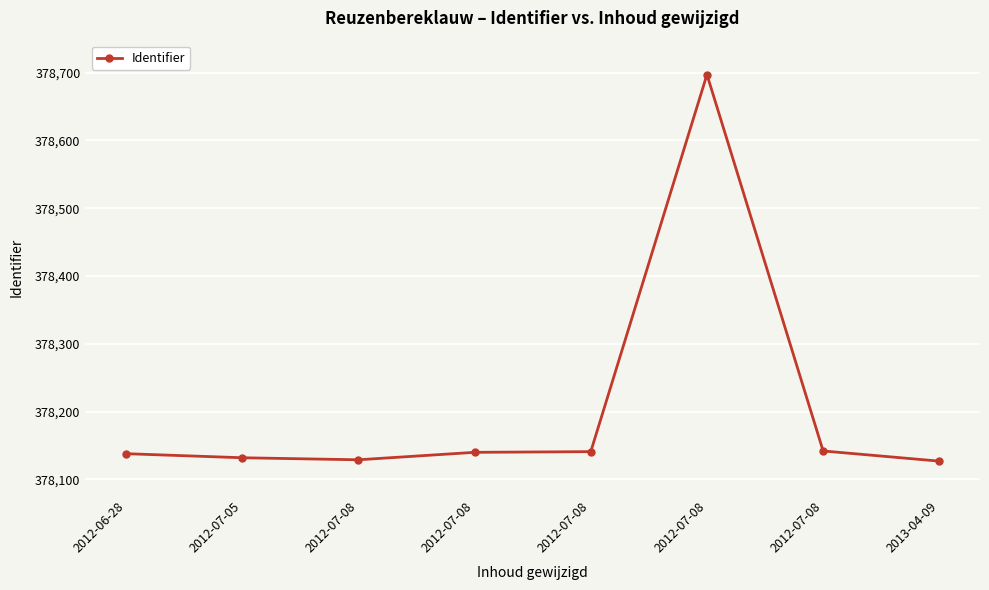

What is the sum of all values?

3025646